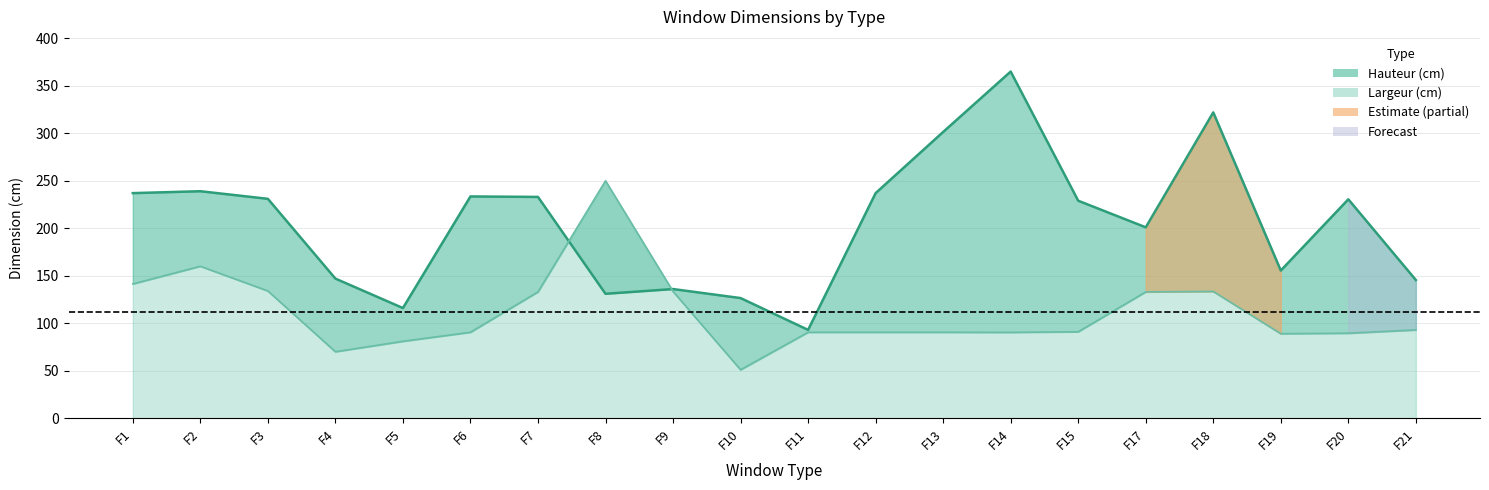

Which series ends up on top after the final intersection of Largeur (cm) and Hauteur (cm)?

Hauteur (cm)